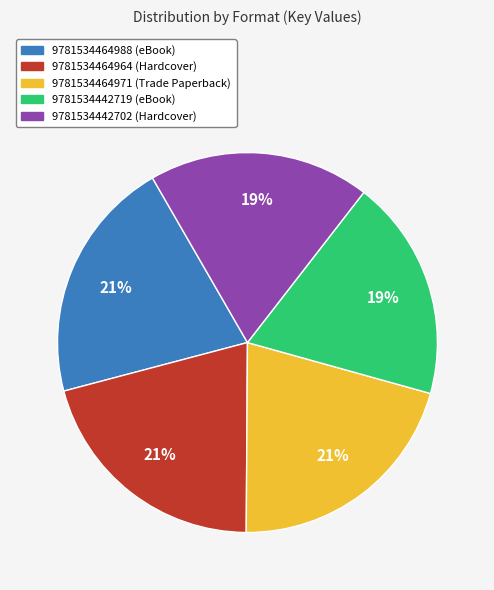

Does 9781534464971 (Trade Paperback) account for over 50% of the chart?

No